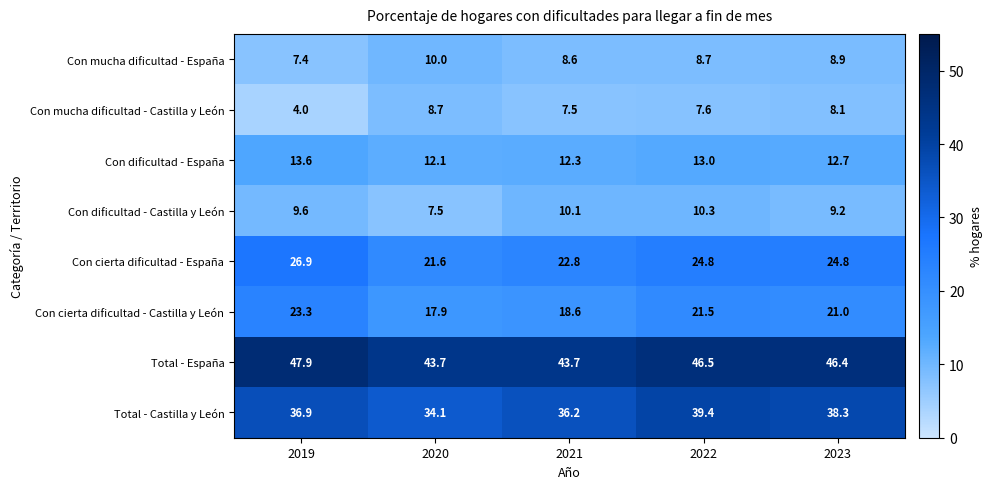

What is the smallest value displayed?

4.0